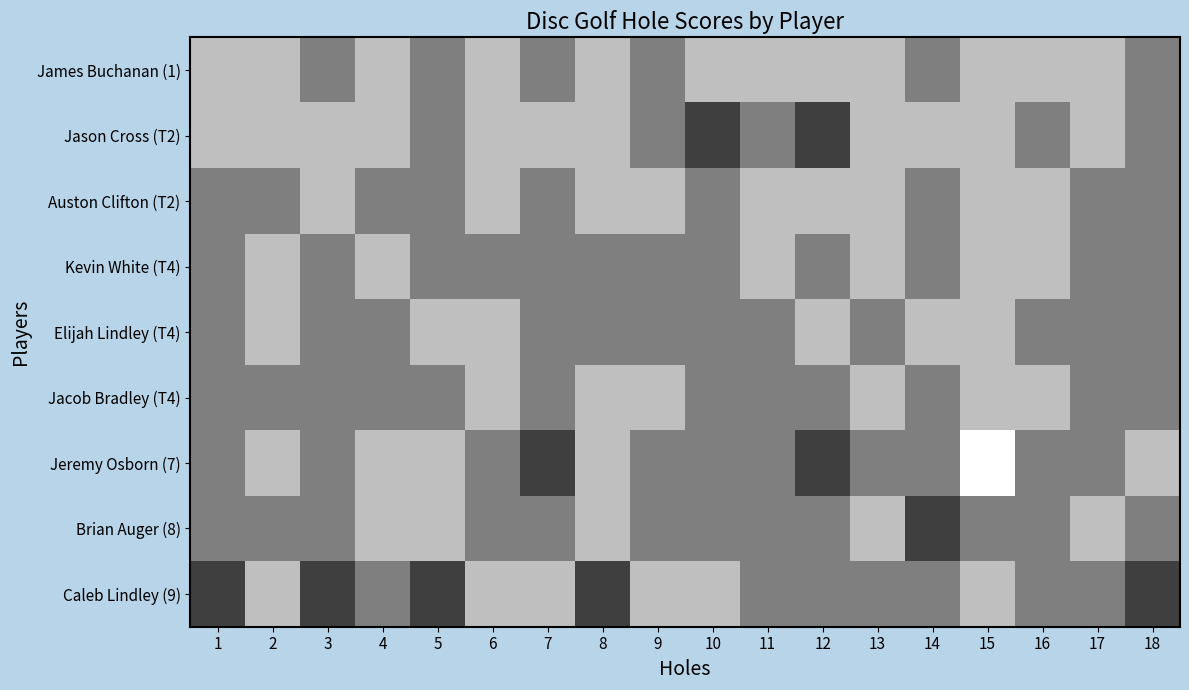

Which has a higher value, 16 or 5?

5